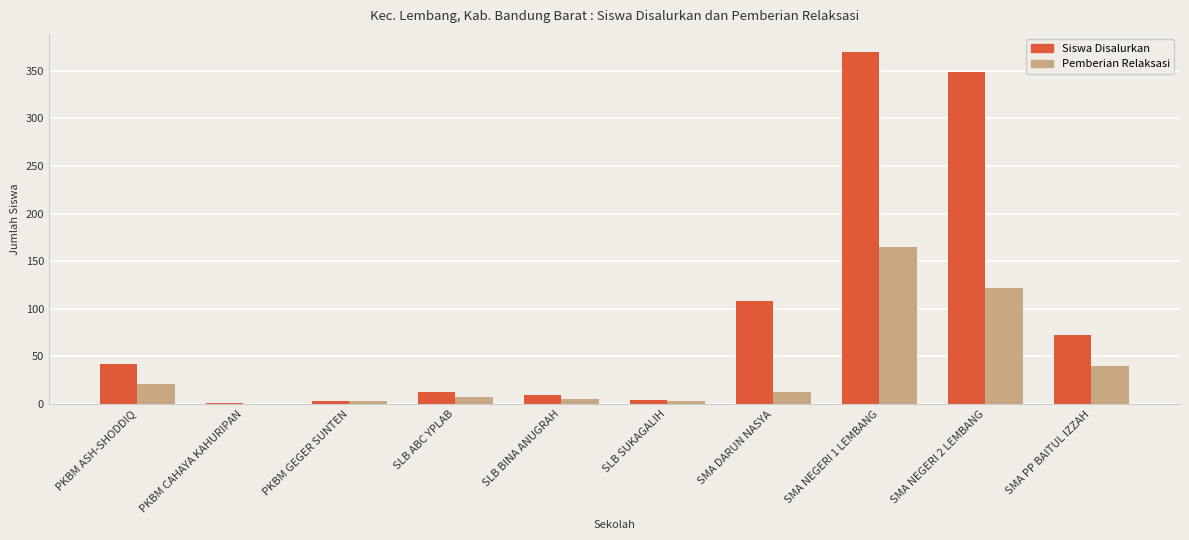

What is the highest value of the Pemberian Relaksasi series?

165